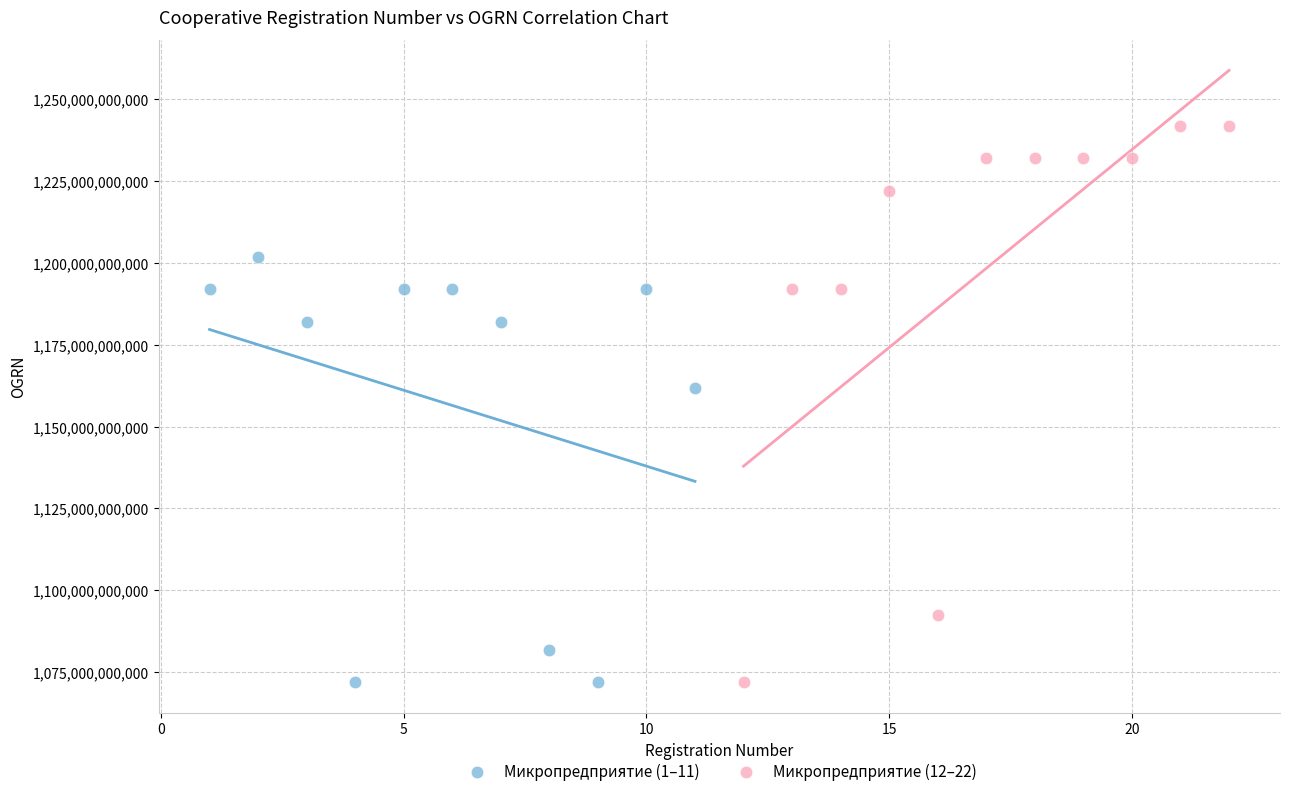

What are all the series names shown in the legend?

Микропредприятие (1–11), Микропредприятие (12–22)